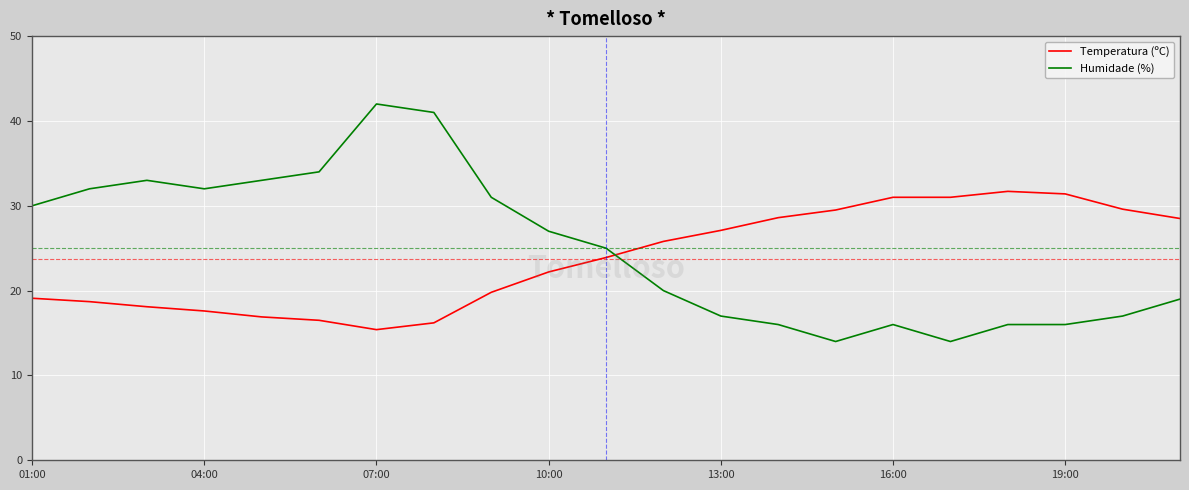

What is the average value of the Temperatura (ºC) series?

23.7